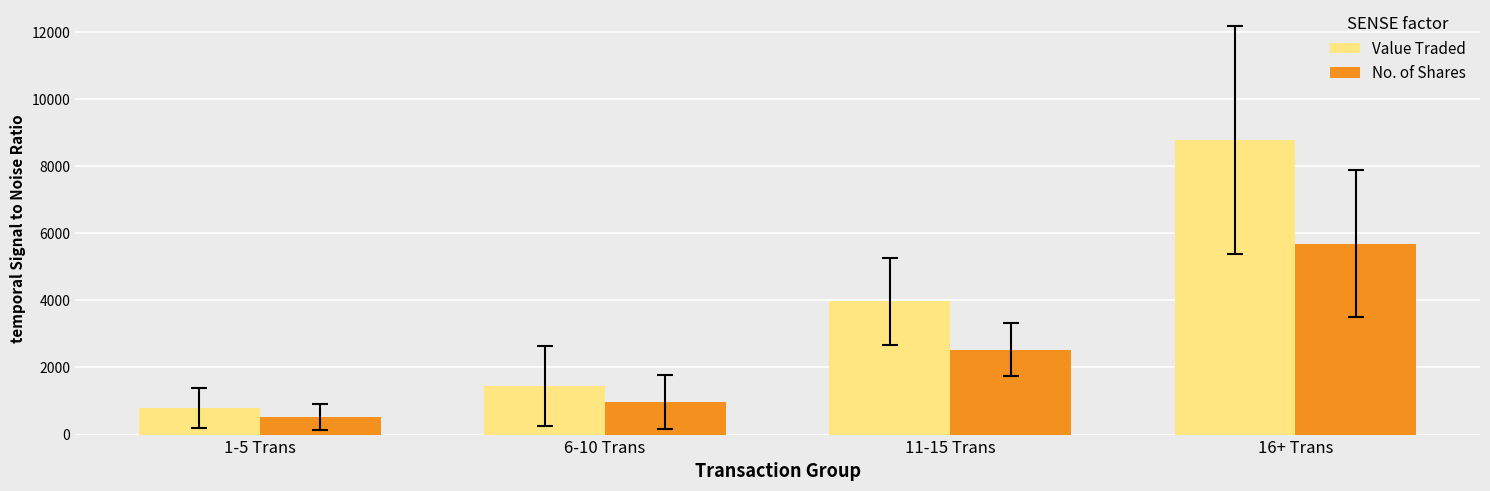

How many bars are there in each group?

2